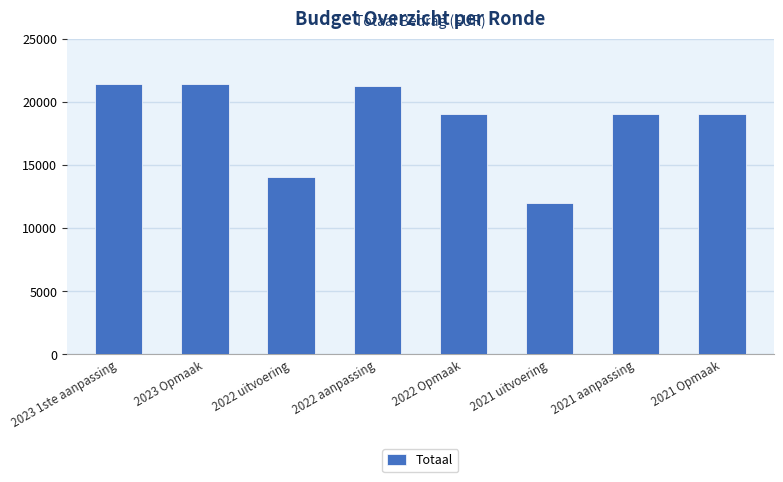

What is the sum of all values?

147149